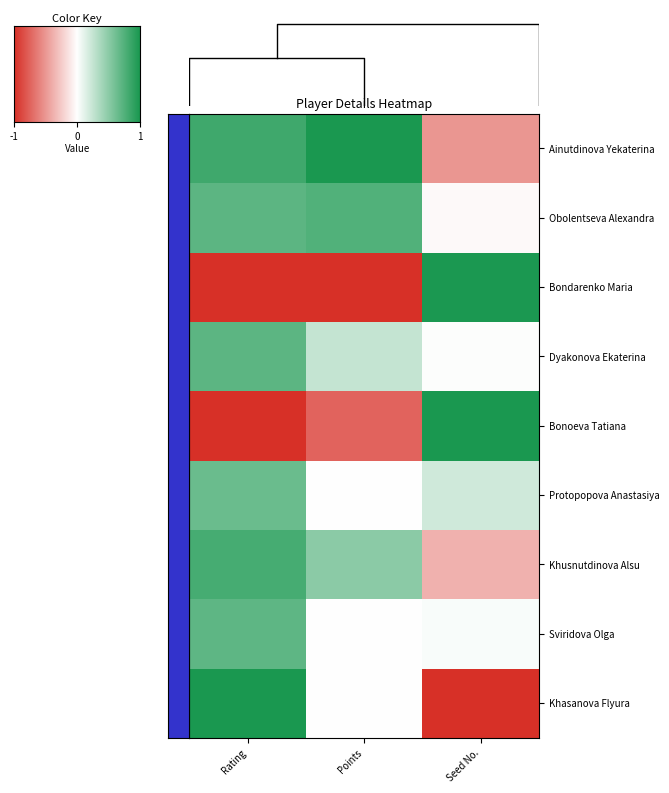

Reading left to right, what are all the values shown in this chart?

Ainutdinova Yekaterina: Rating=0.8	Points=1.0	Seed No.=-0.5
Obolentseva Alexandra: Rating=0.7	Points=0.8	Seed No.=-0.0
Bondarenko Maria: Rating=-1.0	Points=-1.0	Seed No.=1.0
Dyakonova Ekaterina: Rating=0.7	Points=0.2	Seed No.=0.0
Bonoeva Tatiana: Rating=-1.0	Points=-0.8	Seed No.=1.0
Protopopova Anastasiya: Rating=0.6	Points=0.0	Seed No.=0.2
Khusnutdinova Alsu: Rating=0.8	Points=0.5	Seed No.=-0.4
Sviridova Olga: Rating=0.7	Points=0.0	Seed No.=0.0
Khasanova Flyura: Rating=1.0	Points=0.0	Seed No.=-1.0